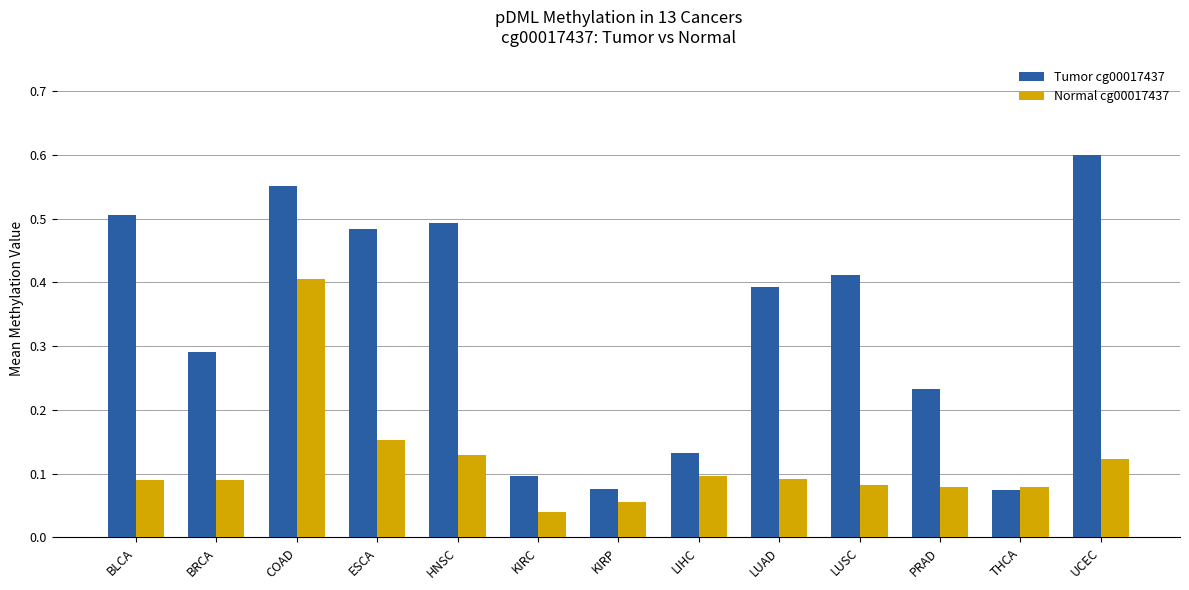

How many Tumor cg00017437 values are between 0 and 1?

13